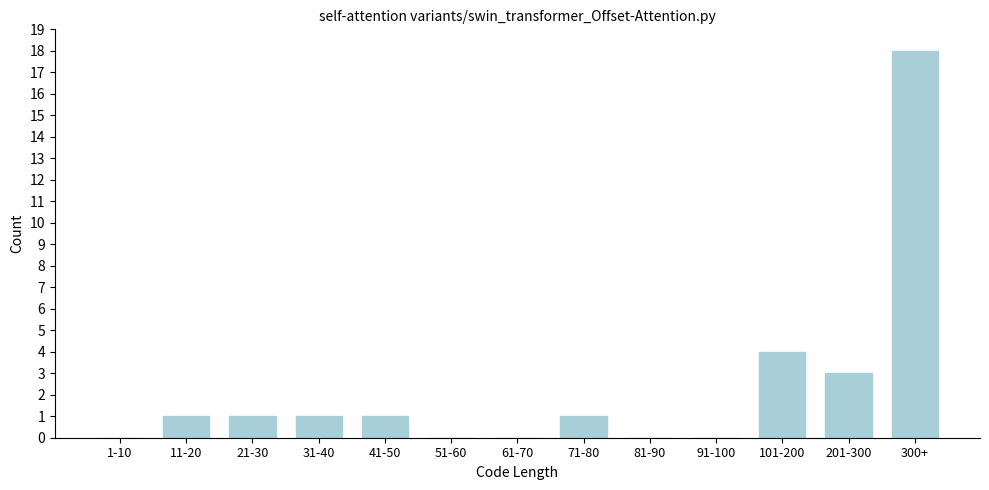

Reading left to right, transcribe all the data shown in this chart.

1-10=0	11-20=1	21-30=1	31-40=1	41-50=1	51-60=0	61-70=0	71-80=1	81-90=0	91-100=0	101-200=4	201-300=3	300+=18